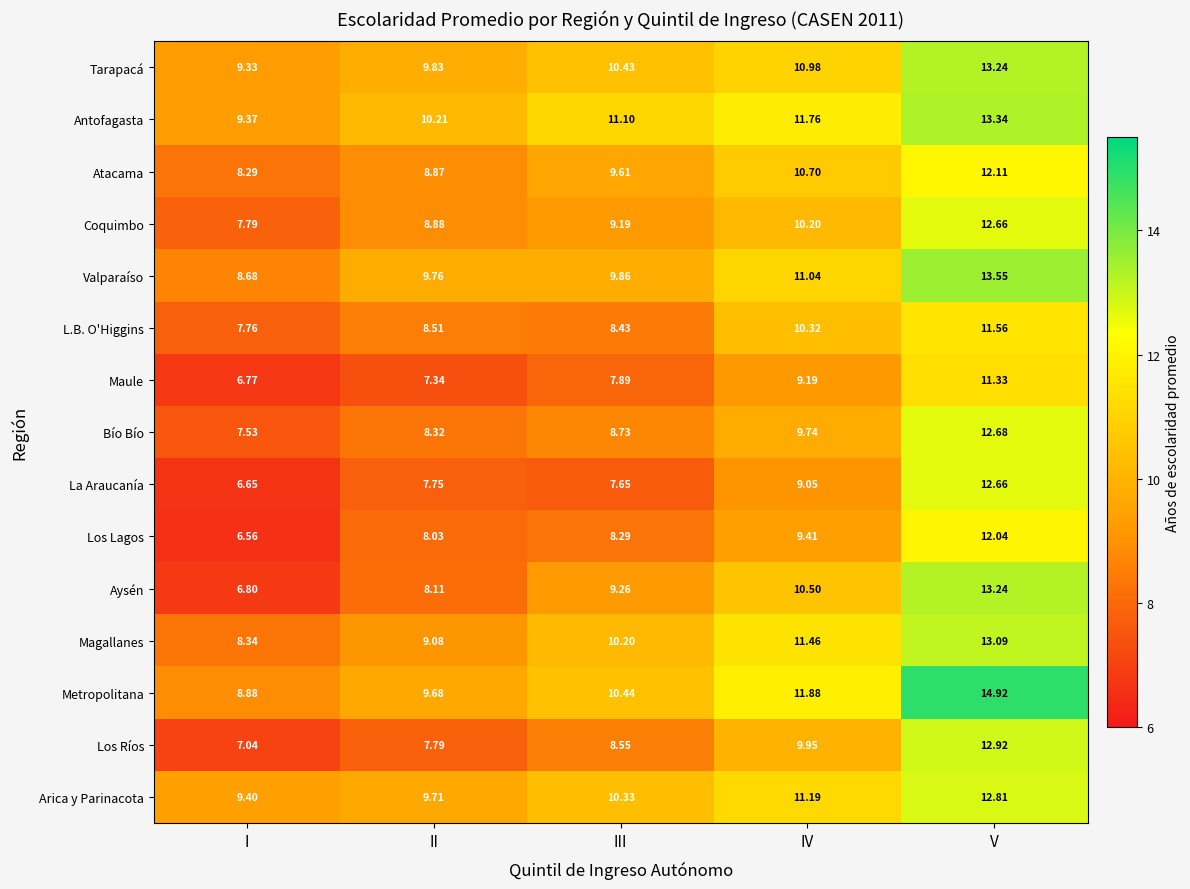

At which label does Los Ríos reach its minimum?

I